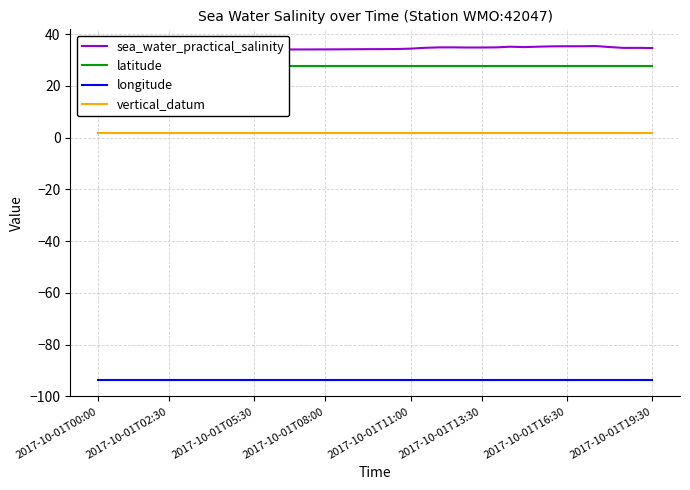

Which series has the widest spread of values?

sea_water_practical_salinity